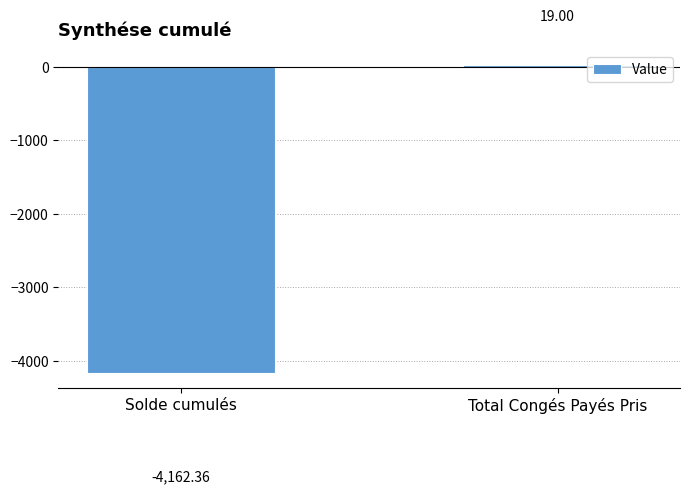

Reading left to right, list all the values displayed in this chart.

Solde cumulés=-4162.4	Total Congés Payés Pris=19.0